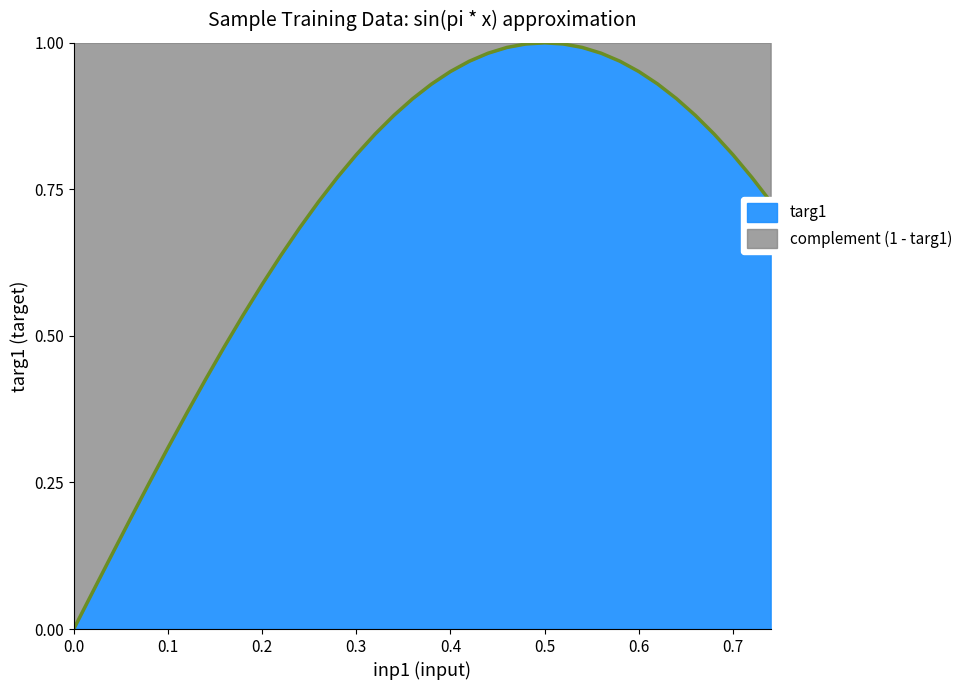

Reading left to right, list all the values displayed in this chart.

0.0	0.1	0.1	0.2	0.2	0.3	0.4	0.4	0.5	0.5	0.6	0.6	0.7	0.7	0.8	0.8	0.8	0.9	0.9	0.9	1.0	1.0	1.0	1.0	1.0	1.0	1.0	1.0	1.0	1.0	1.0	0.9	0.9	0.9	0.8	0.8	0.8	0.7